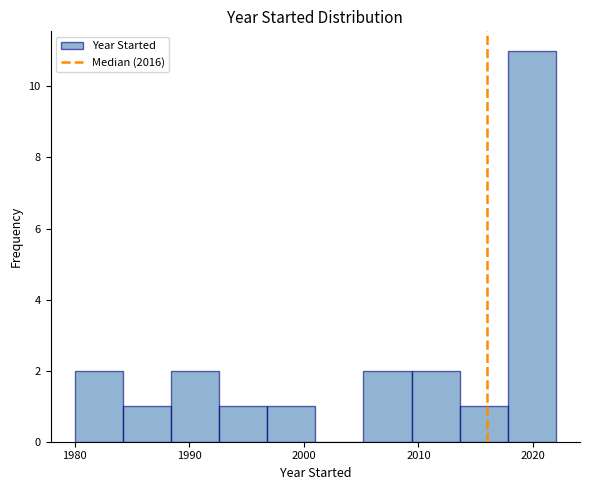

What is the height of the bar covering 1996.8 to 2001.0 on the x-axis? Neither the bar edges nor the heights are printed on the chart, so give them approximately, as read against the axes.

1